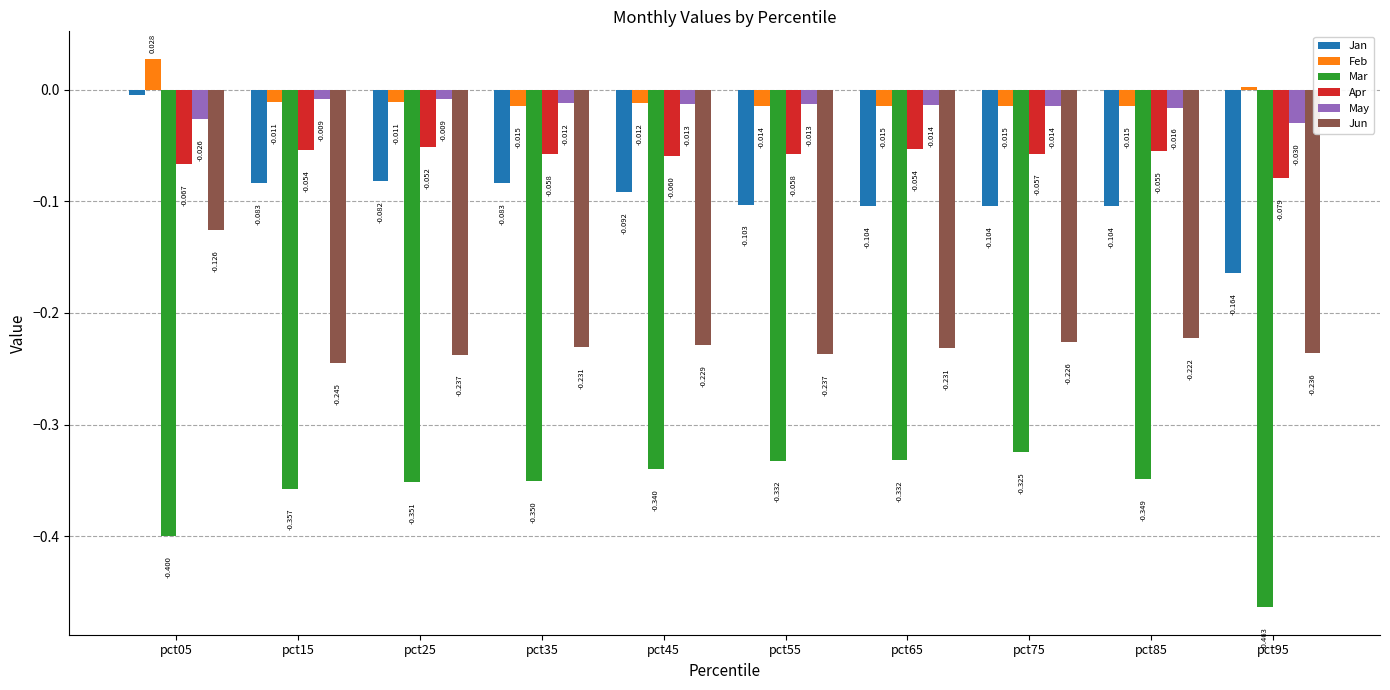

True or false: Mar has a value of -0.5 at pct15.

False